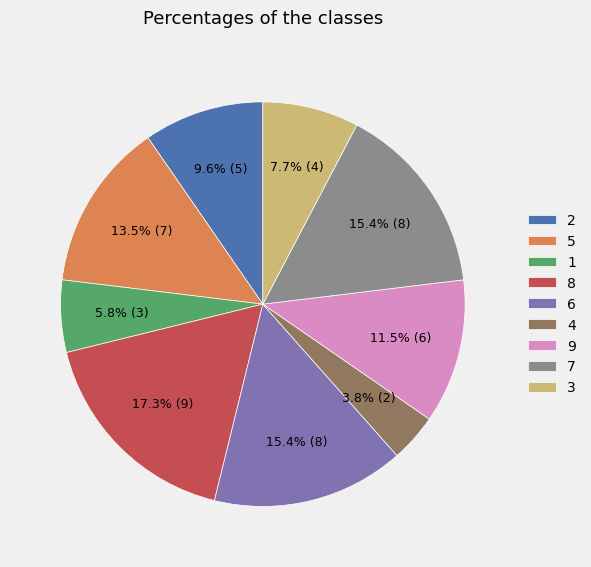

To the nearest percent, what percentage of the pie is 7?

15%